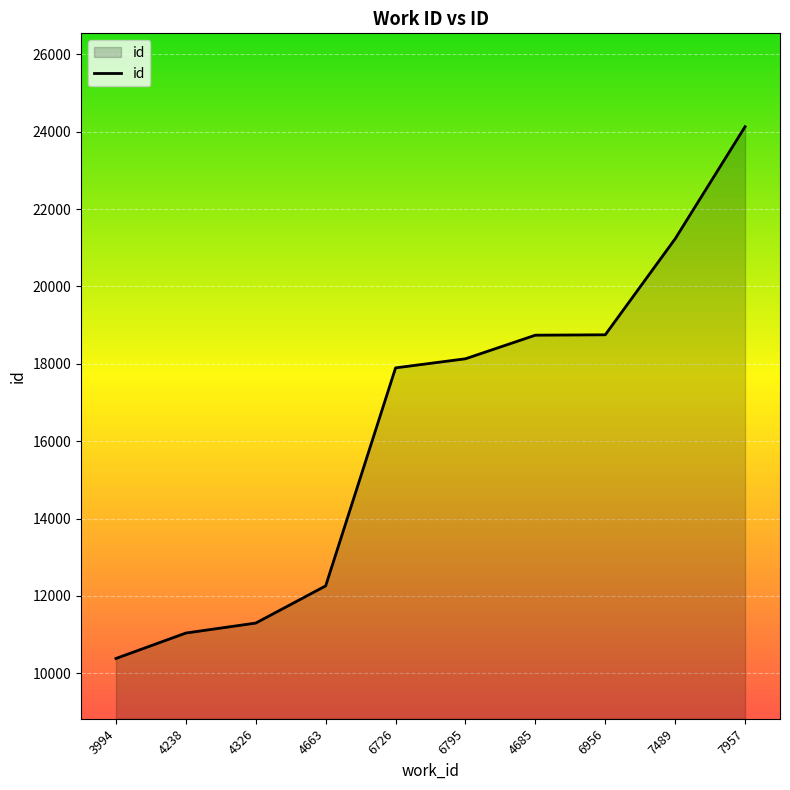

Which label corresponds to the smallest value in the chart?

3994